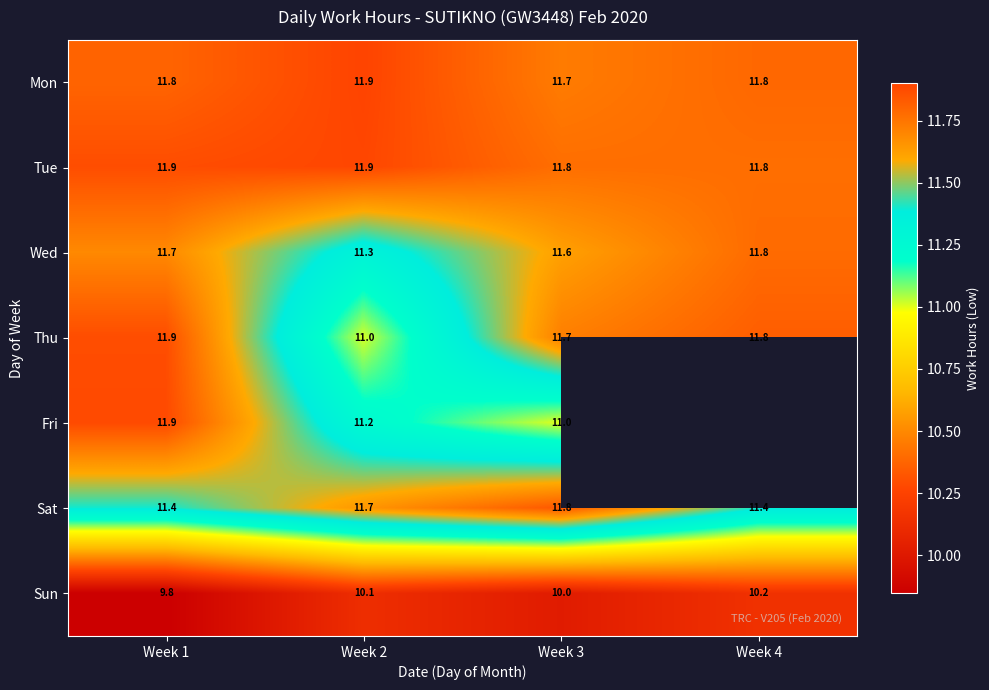

At which label is Wed closest to 11?

Week 2